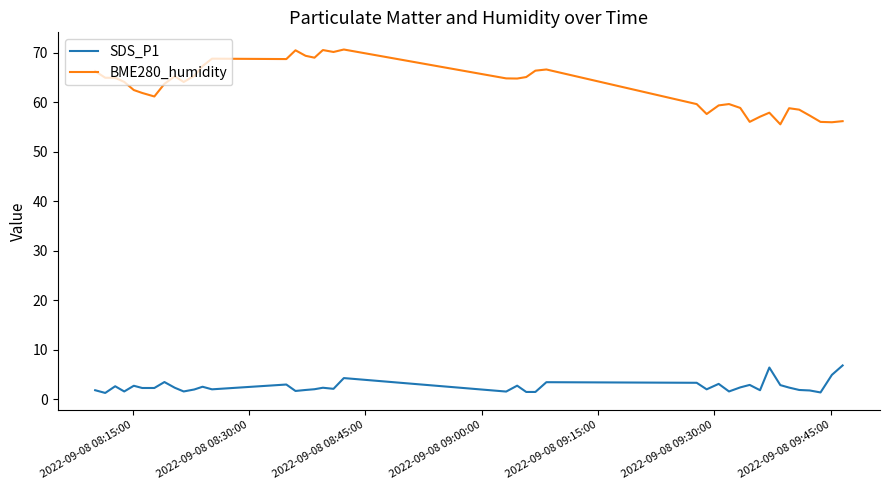

What is the minimum value for BME280_humidity?

55.5